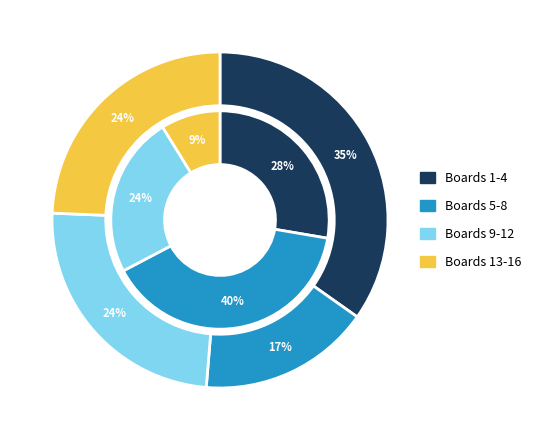

Is there any slice that represents more than half of the pie?

No